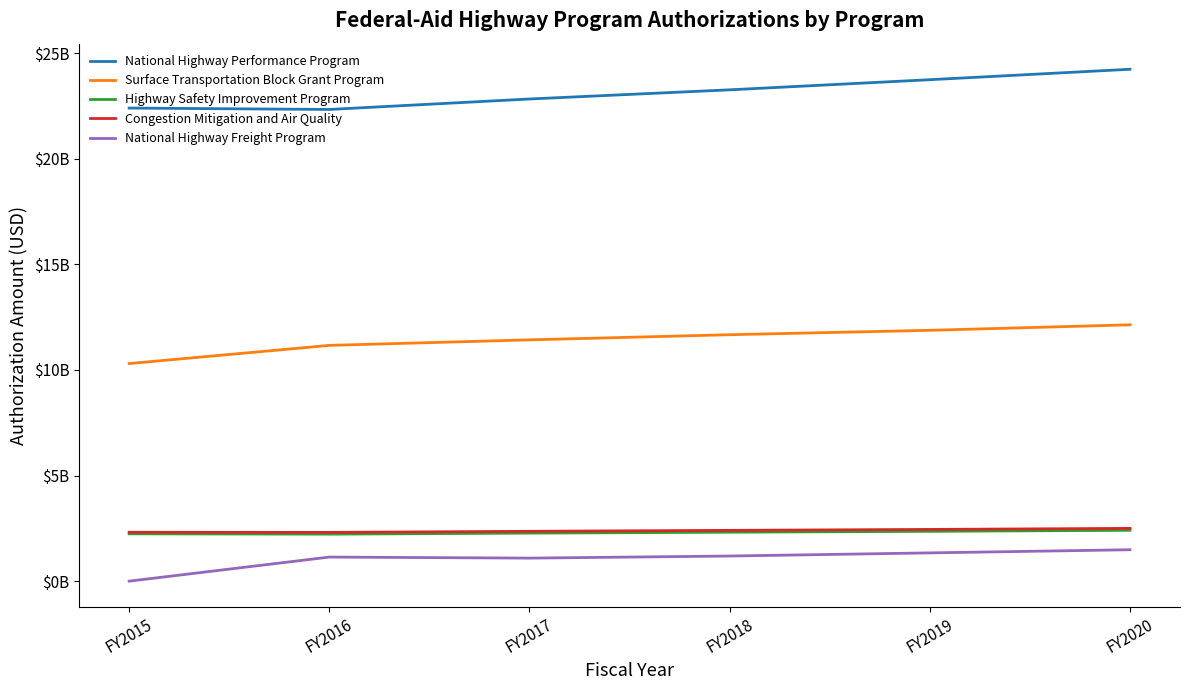

True or false: Congestion Mitigation and Air Quality and Highway Safety Improvement Program cross at least once.

False